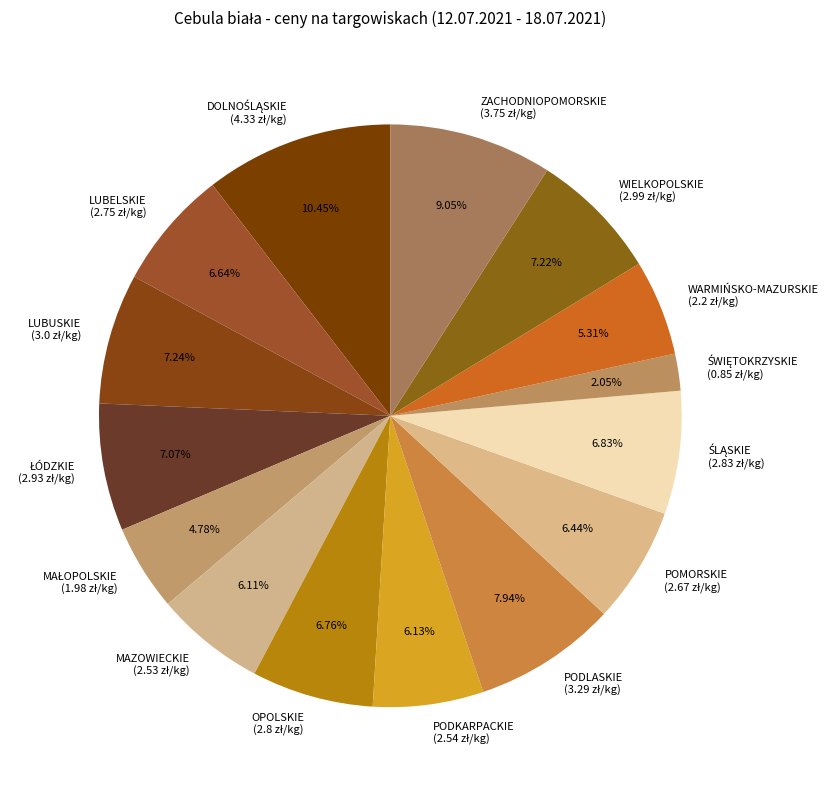

What is the ratio of the value at POMORSKIE to the value at MAZOWIECKIE?

1.1